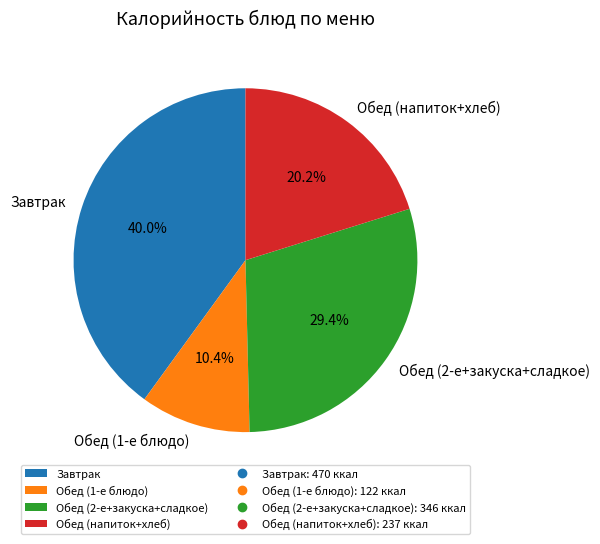

How many segments does this pie chart have?

4